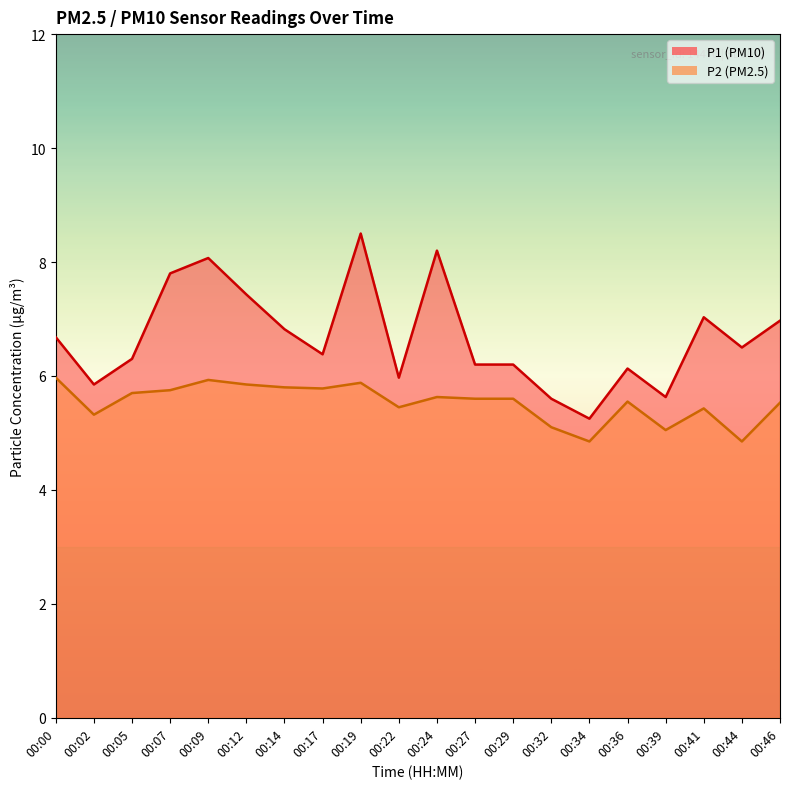

Reading left to right, what are all the values shown in this chart?

P1: 6.7	5.8	6.3	7.8	8.1	7.4	6.8	6.4	8.5	6.0	8.2	6.2	6.2	5.6	5.2	6.1	5.6	7.0	6.5	7.0
P2: 6.0	5.3	5.7	5.8	5.9	5.8	5.8	5.8	5.9	5.5	5.6	5.6	5.6	5.1	4.8	5.5	5.0	5.4	4.8	5.5